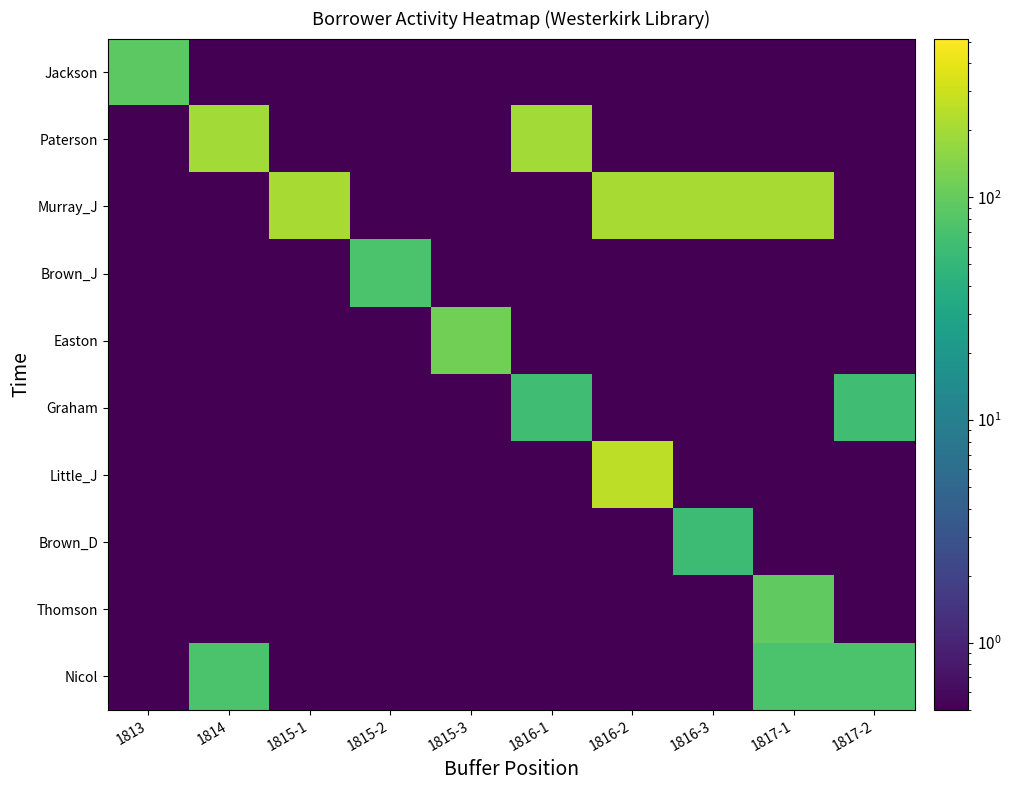

Which series has the largest total across all categories?

Murray_J